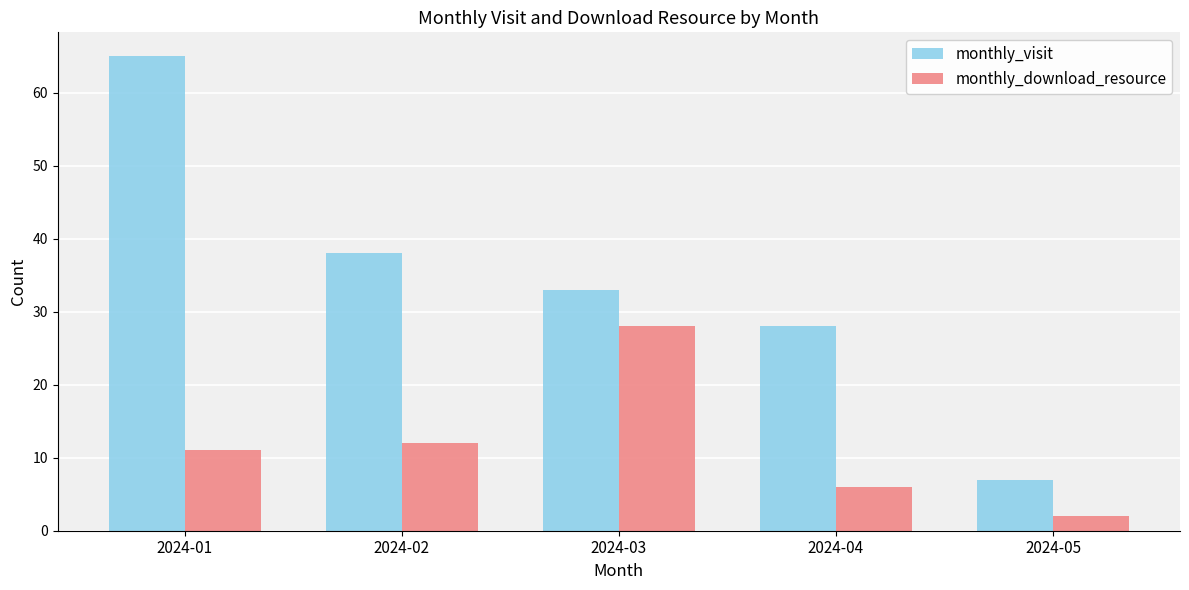

How many bars are there in each group?

2